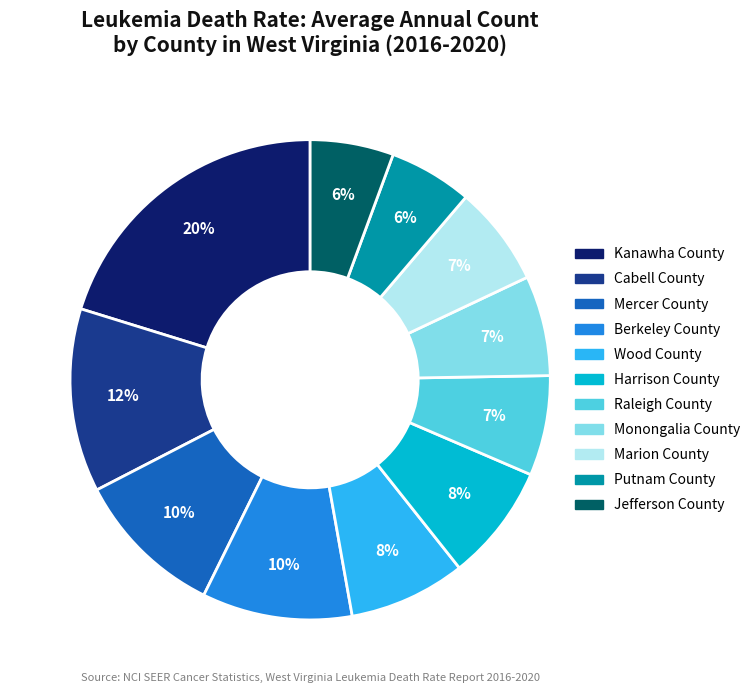

What is the largest slice in the pie chart?

Kanawha County